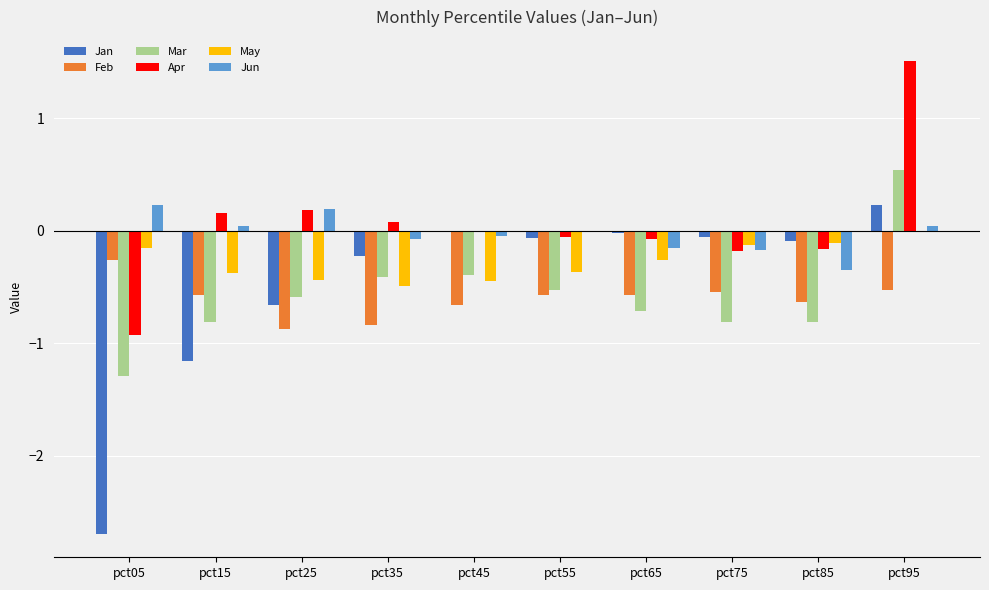

What is the total value across all series at pct05?

-5.1